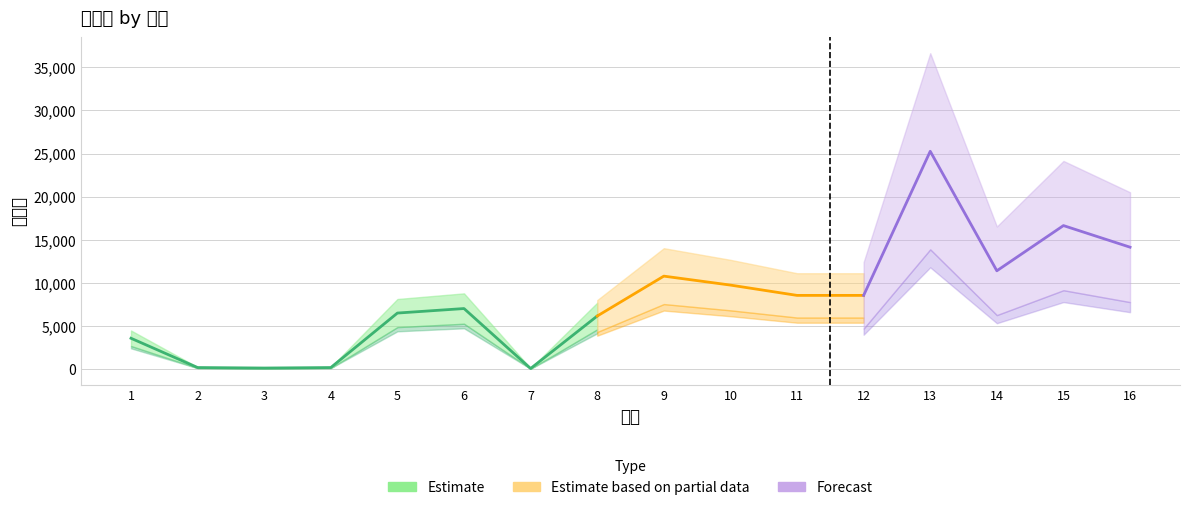

Count the number of values greater than 8563.

6